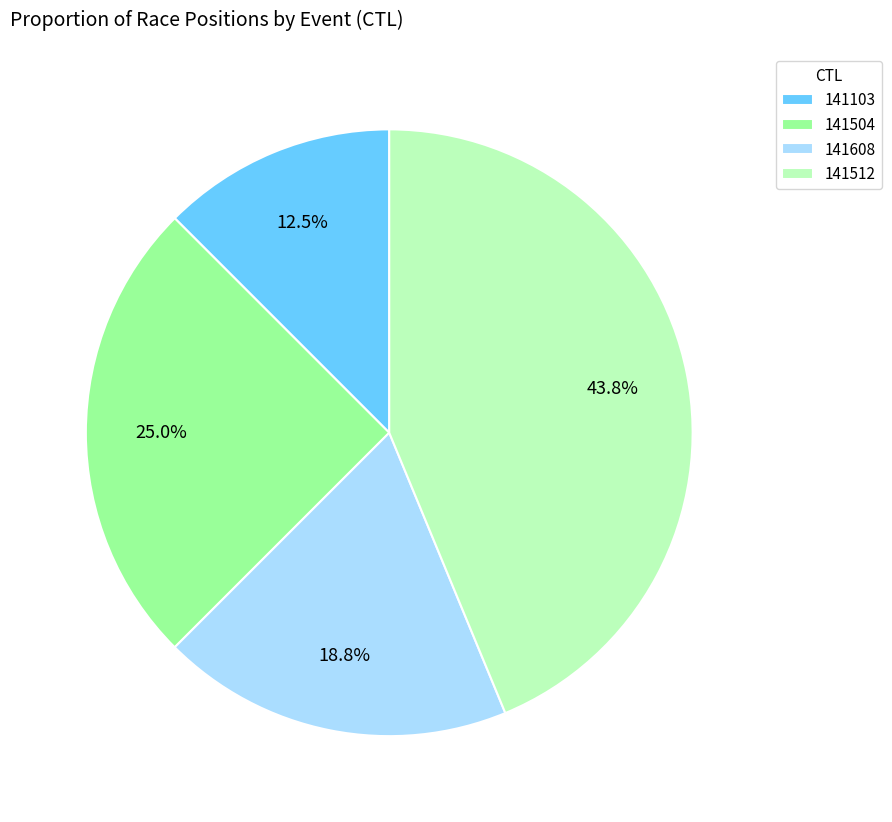

What percentage is the 141512 slice, to the nearest percent?

44%